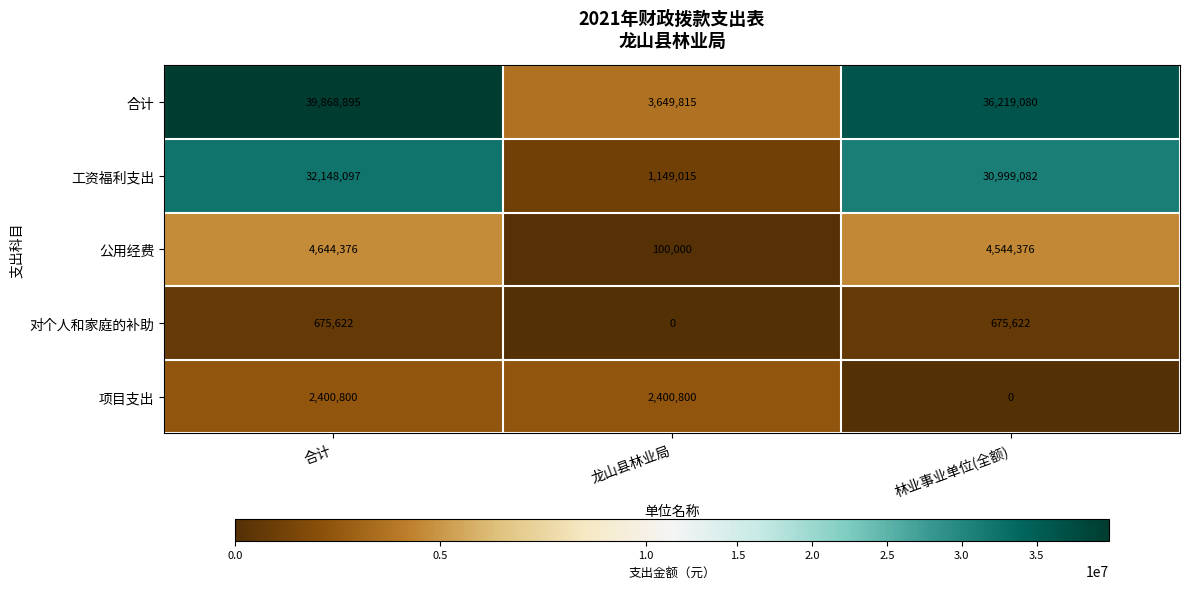

True or false: 对个人和家庭的补助 has a value of 675622 at 林业事业单位(全额).

True